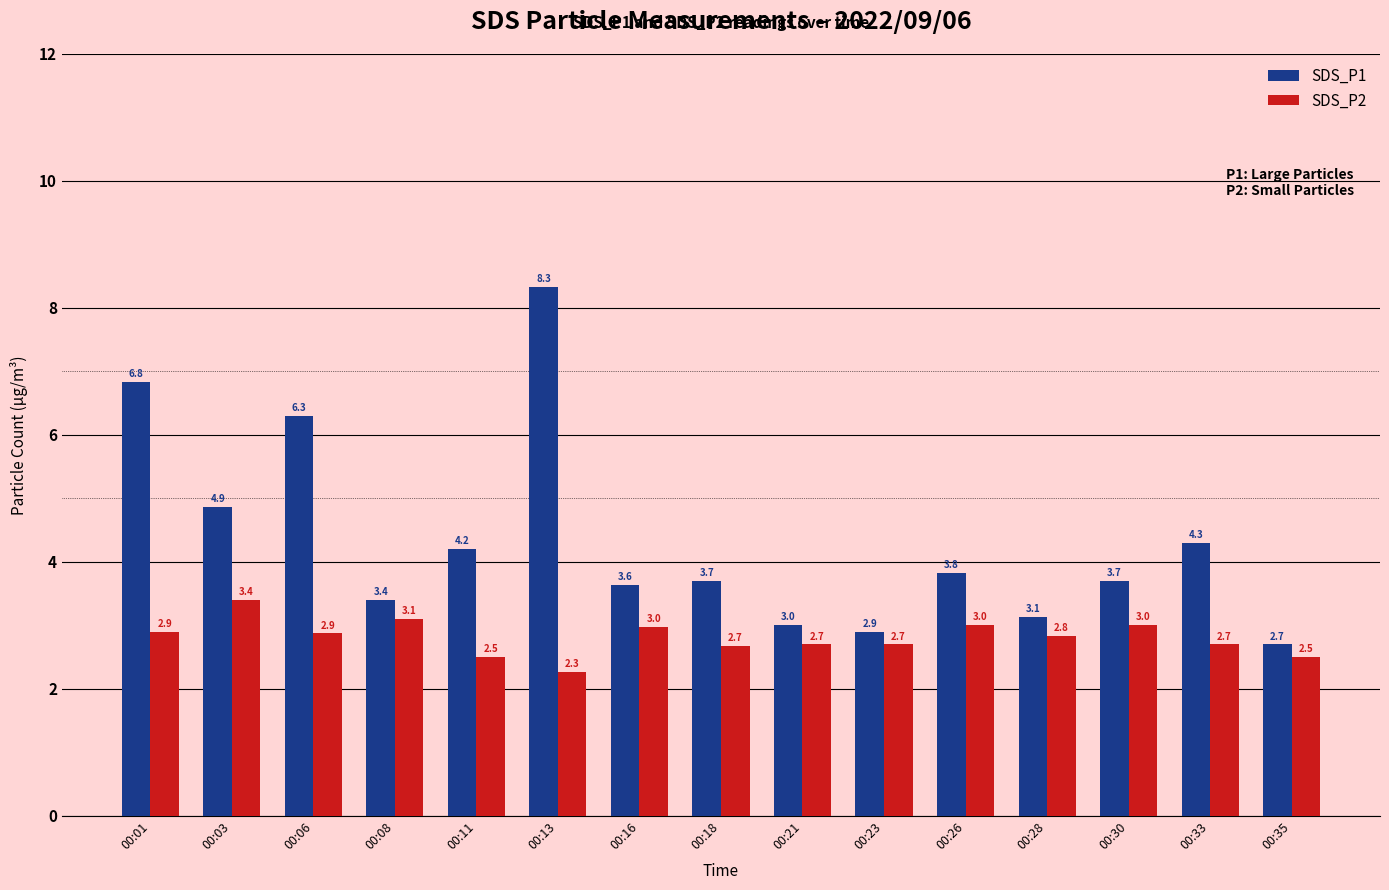

List the series in order of their peak value, lowest first.

SDS_P2, SDS_P1